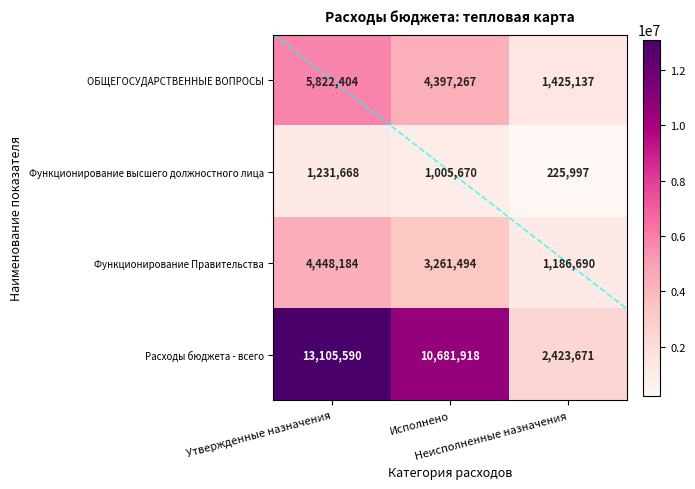

How many Функционирование Правительства values are between 1186690 and 4448184?

3